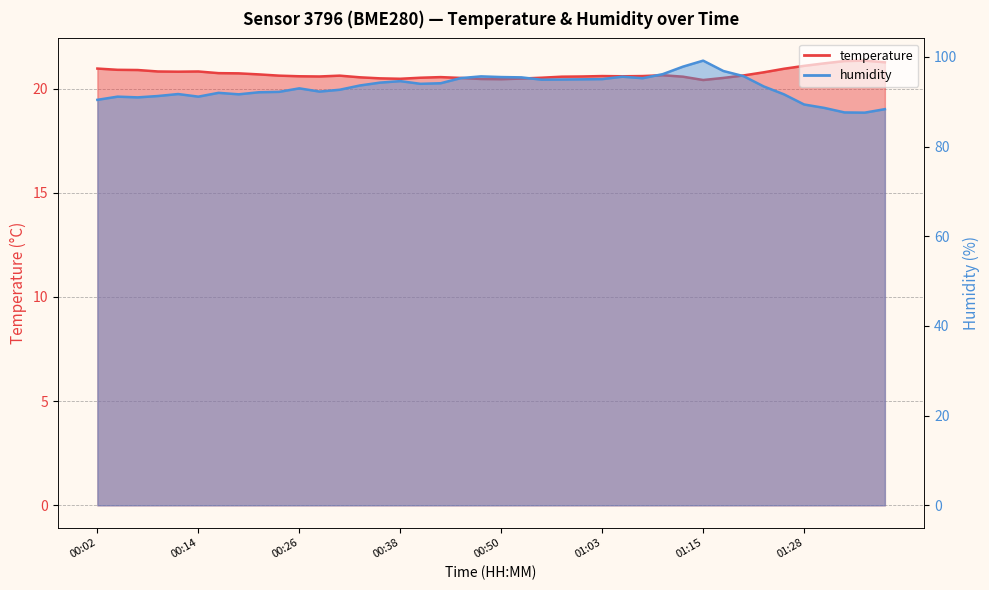

What is the sum of all humidity values?

3728.3